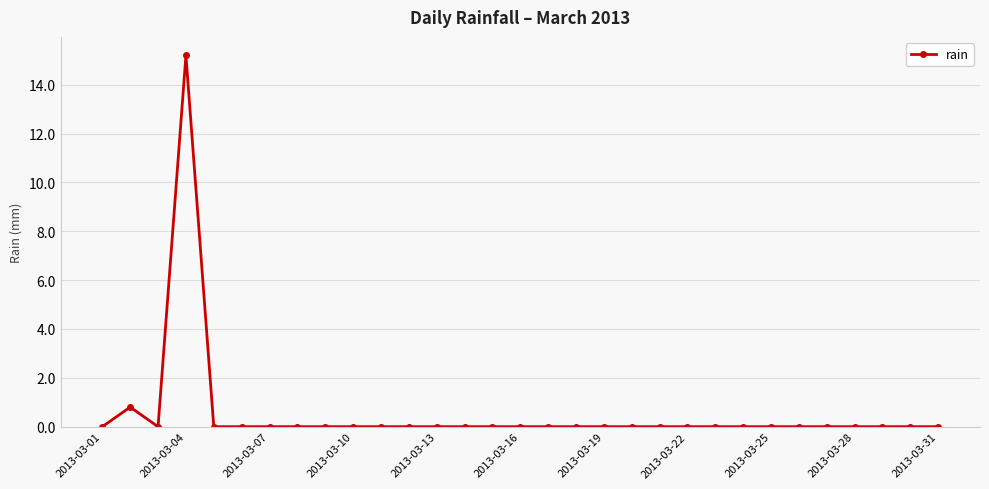

What is the maximum value shown in the chart?

15.2